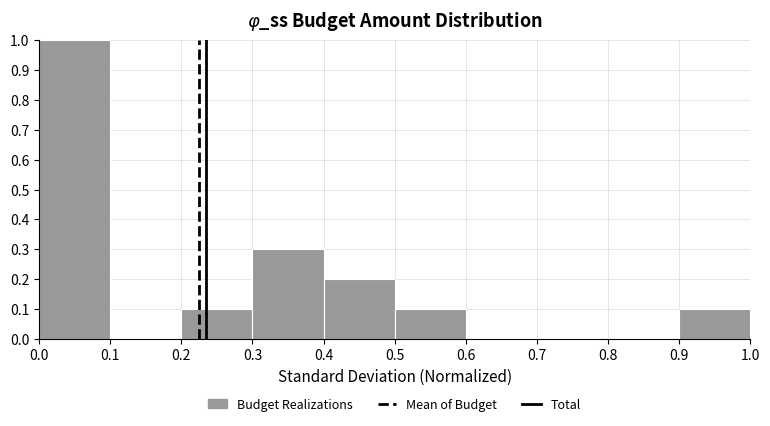

Which range on the x-axis has the tallest bar?

0.0 to 0.1